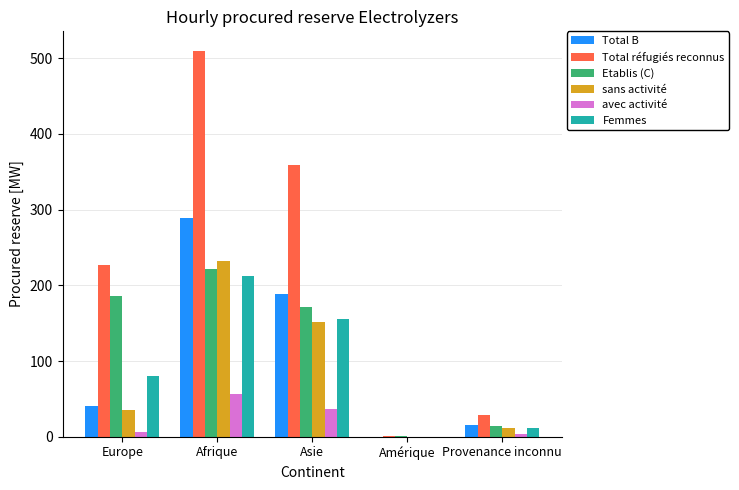

Which series changed the most between Afrique and Asie?

Total réfugiés reconnus